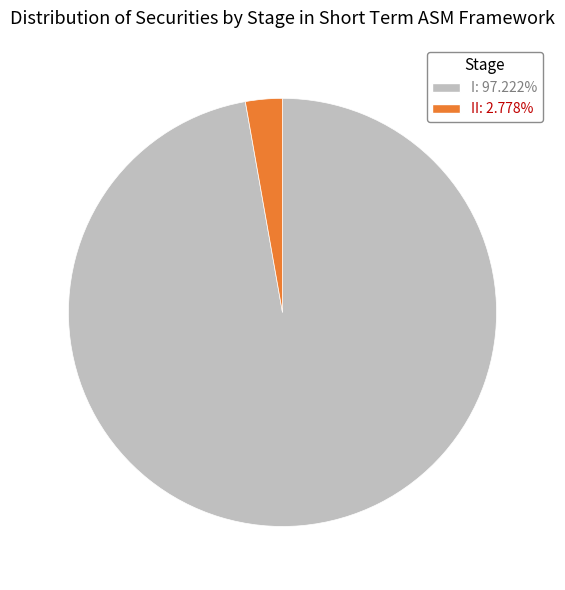

Is there a majority slice in this chart?

Yes